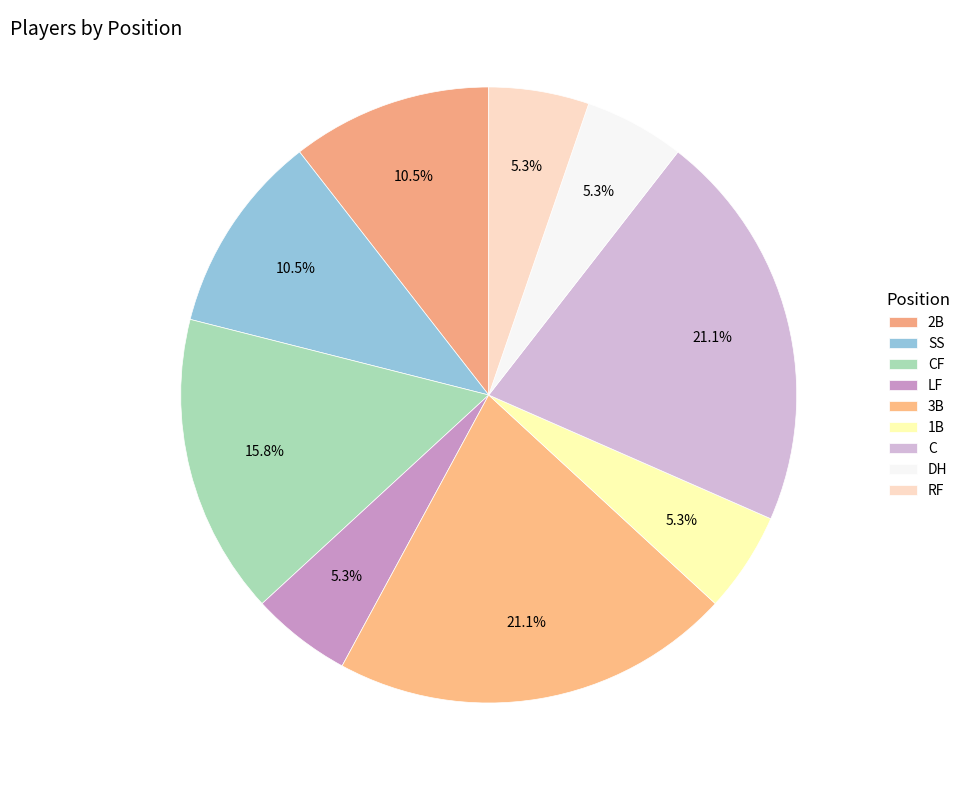

To the nearest percent, what is the difference between the largest and smallest slice percentages?

16%